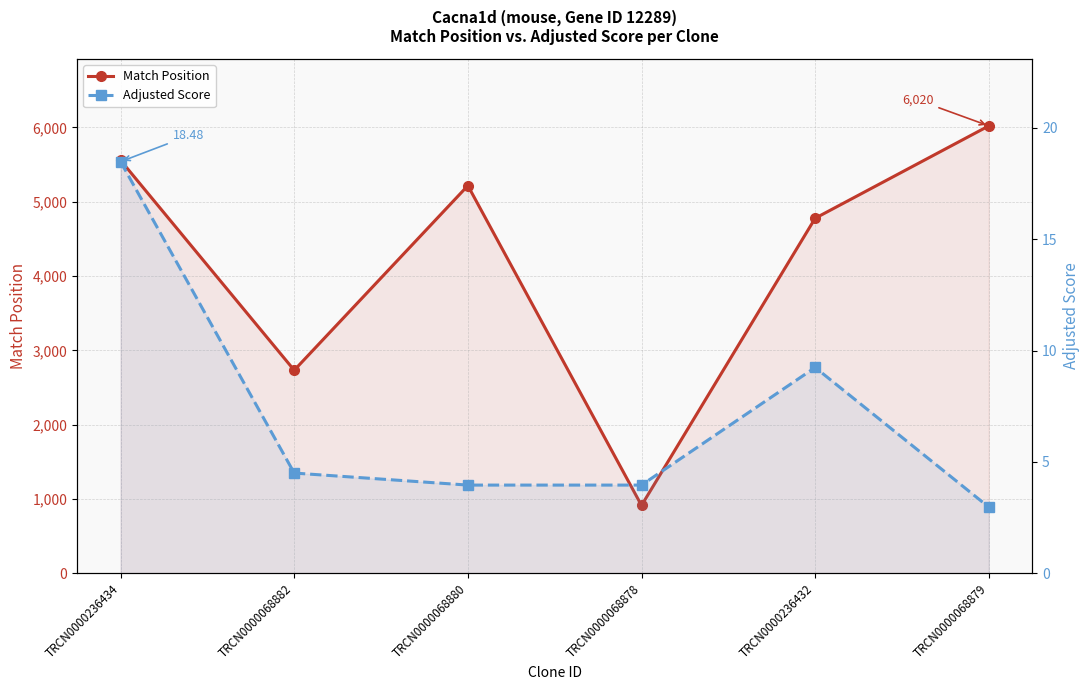

At which category does the chart reach its peak across all series?

TRCN0000068879